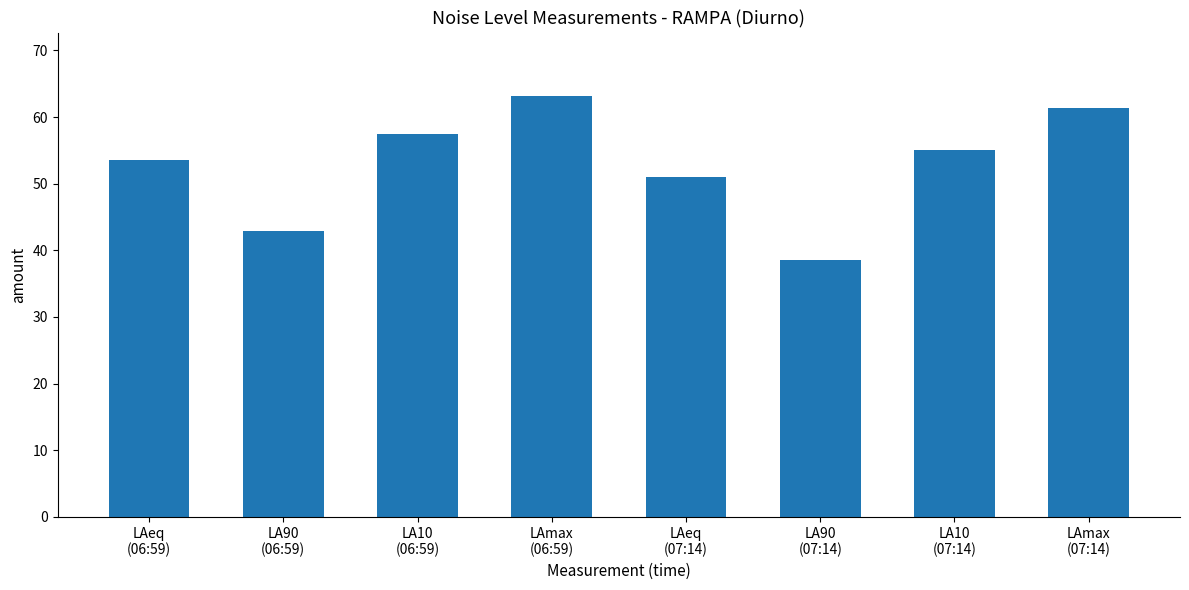

Is it true that the value at LAeq
(06:59) is 85.9?

False